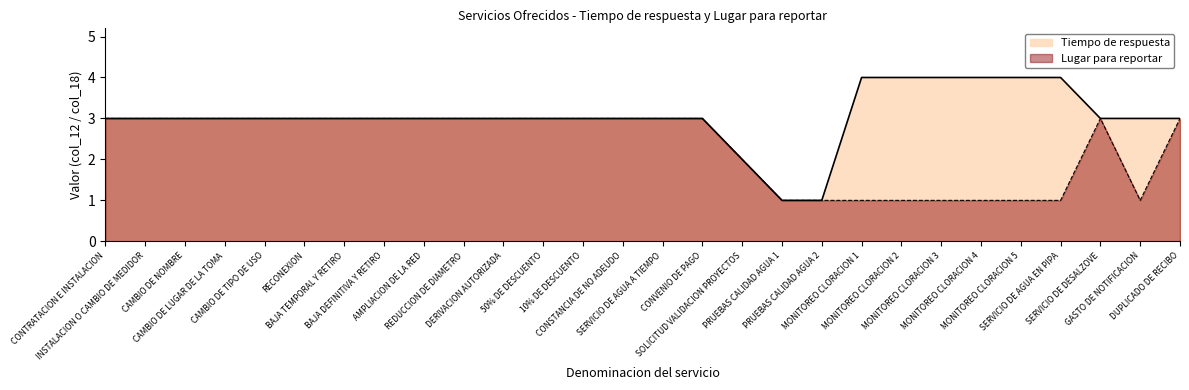

Which category has the lowest value in the Tiempo de respuesta series?

PRUEBAS CALIDAD AGUA 1